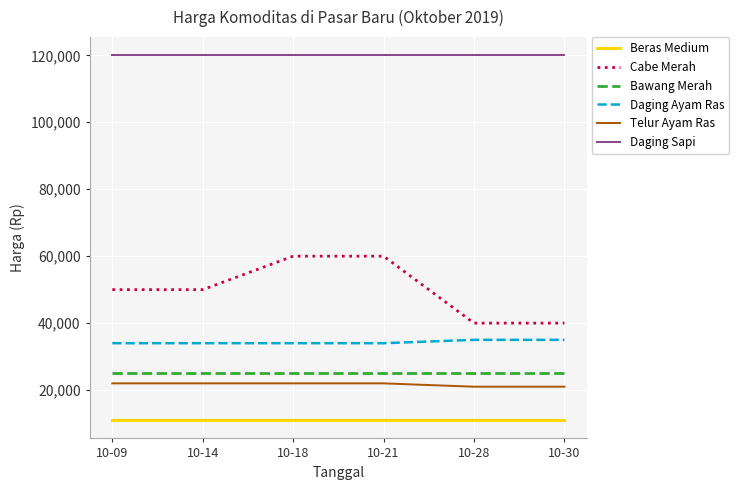

Which series has the largest total across all categories?

Daging Sapi